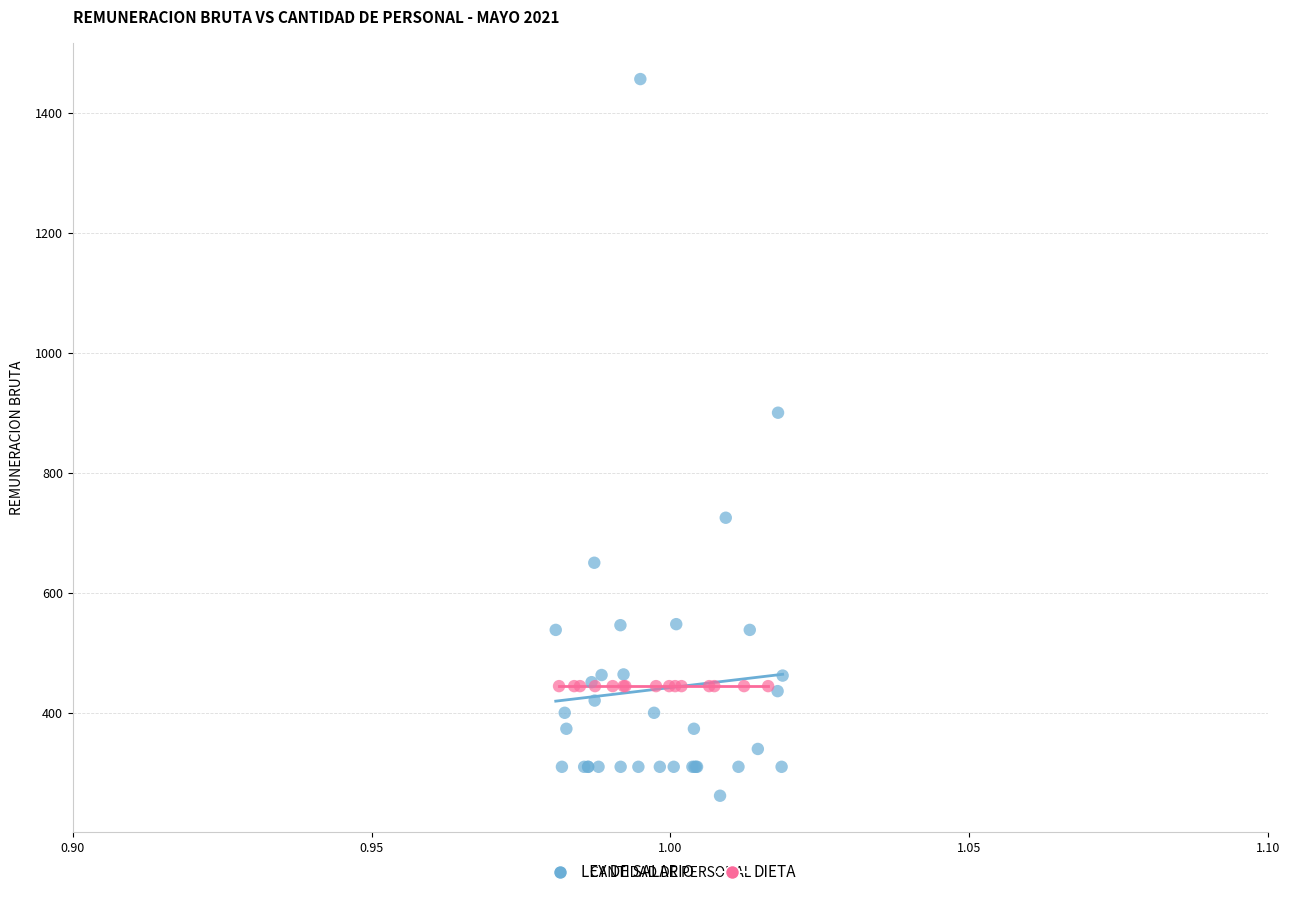

Which series contains the highest Y value?

LEY DE SALARIO